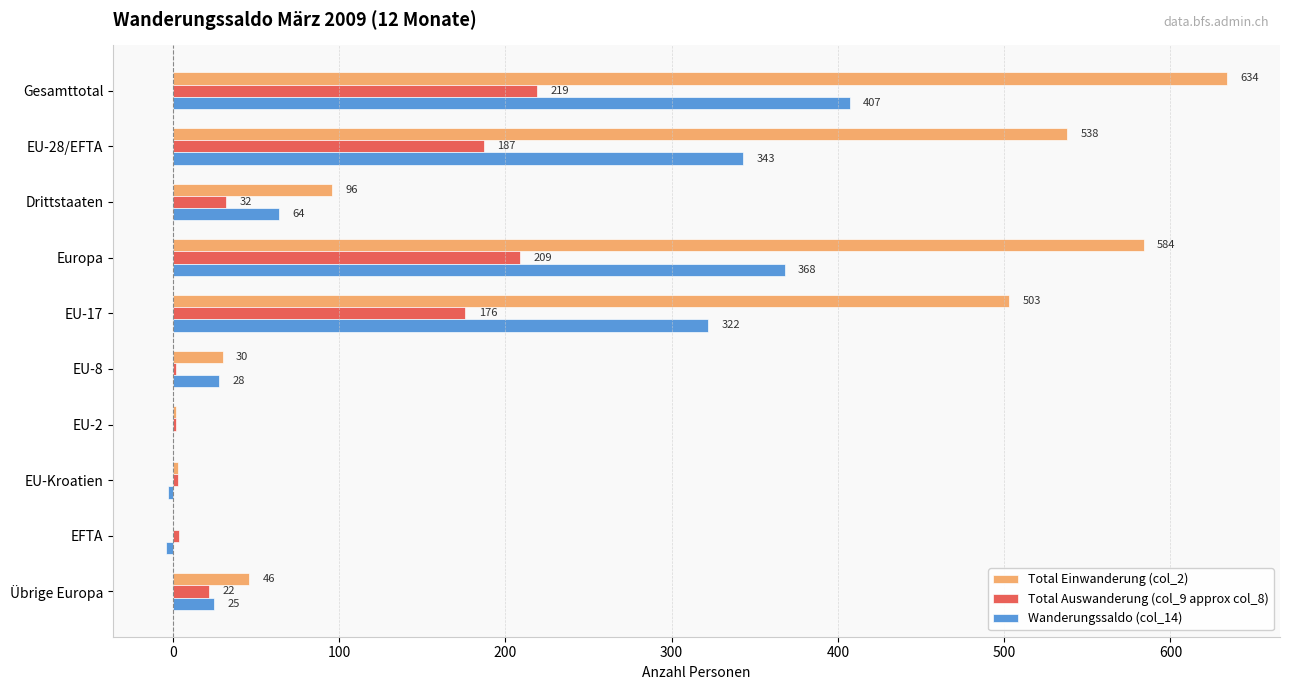

Is it true that Total Einwanderung (col_2) equals 68 at Übrige Europa?

False